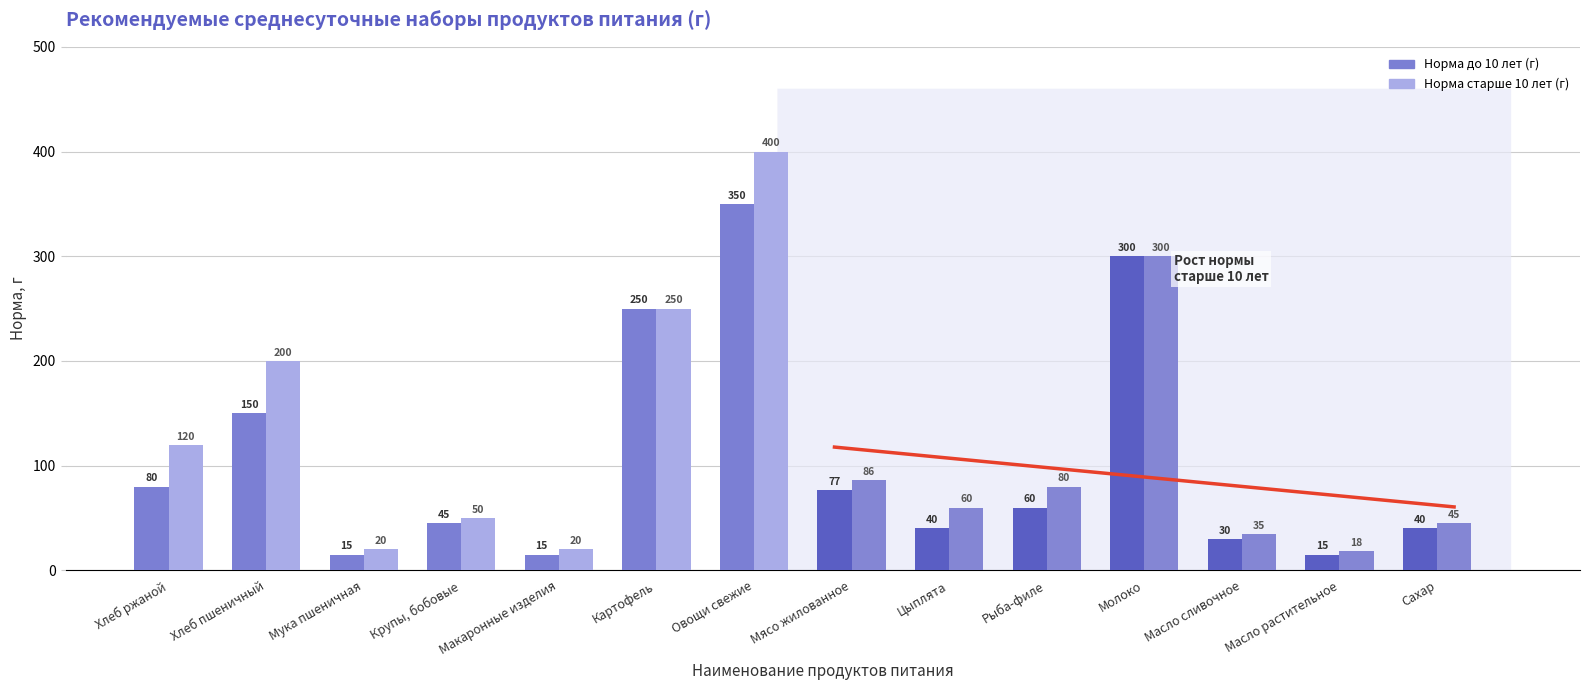

At Мука пшеничная, list the series in order from largest to smallest.

Норма старше 10 лет (г), Норма до 10 лет (г)